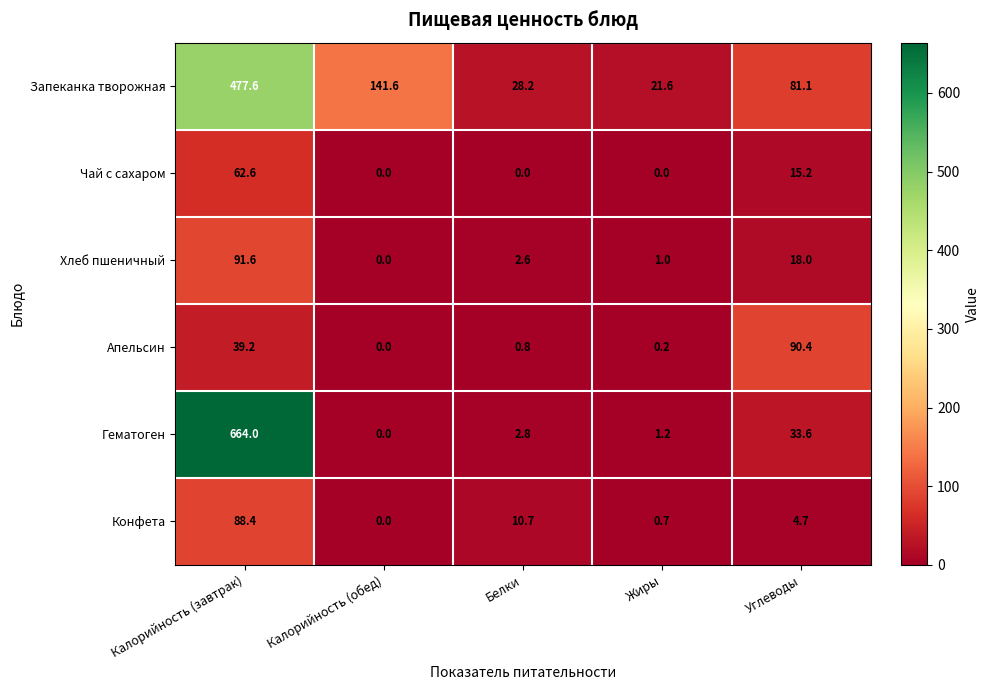

What is the average value of the Гематоген series?

140.3